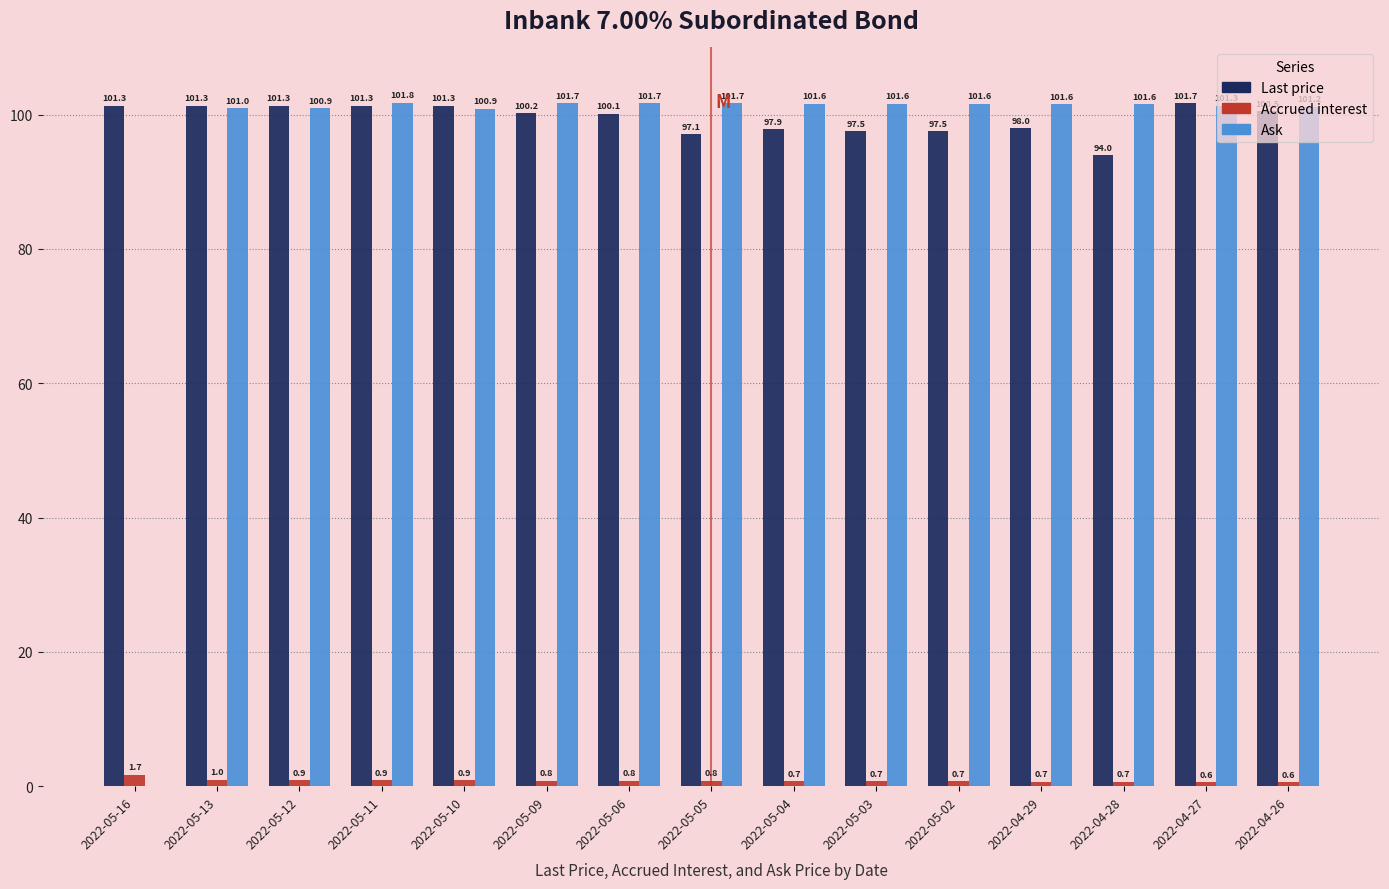

What is the highest value of the Accrued interest series?

1.7